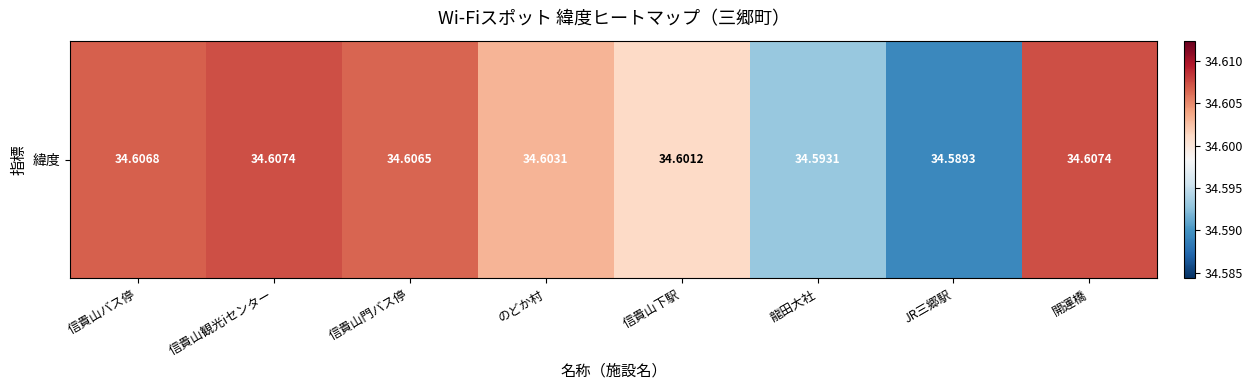

What is the average value?

34.6